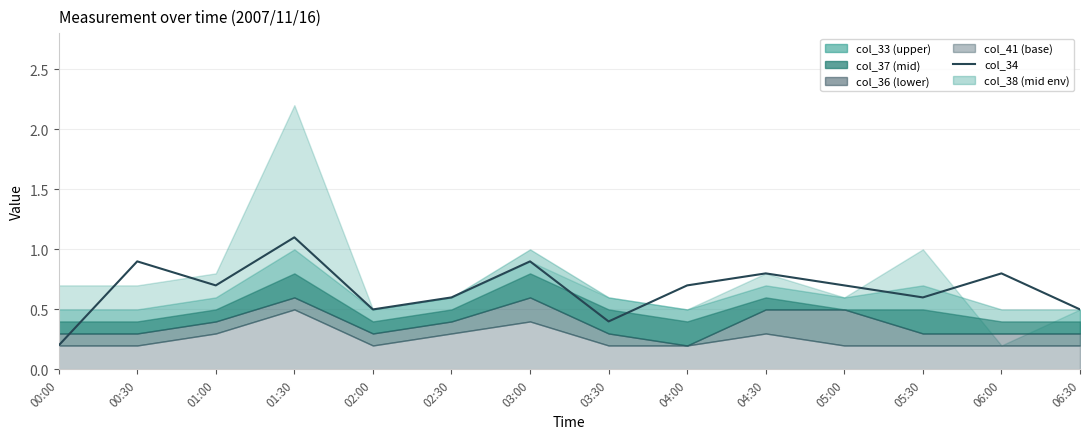

At which category does the chart reach its minimum across all series?

00:00